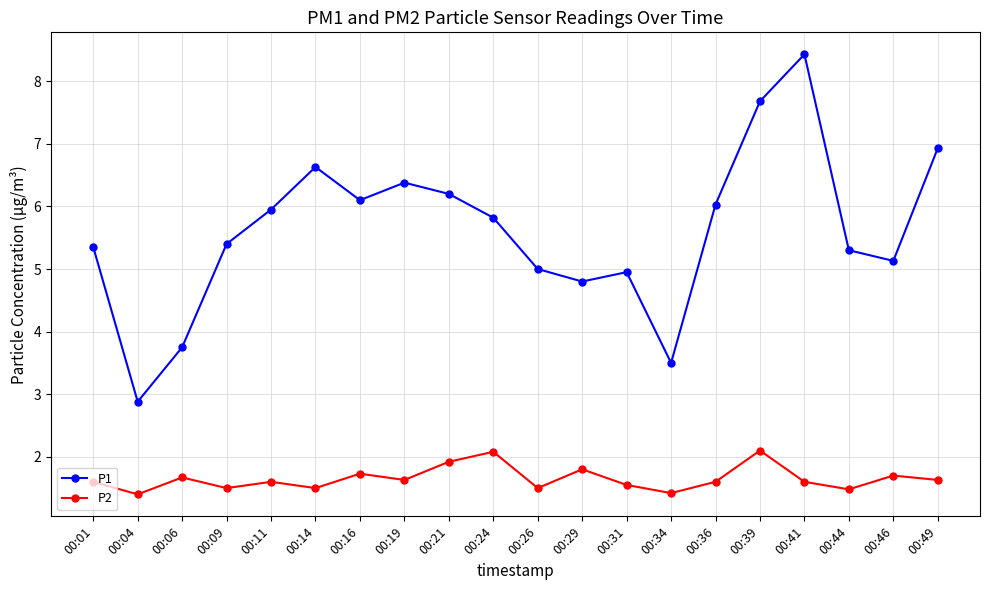

True or false: P1 and P2 cross at least once.

False